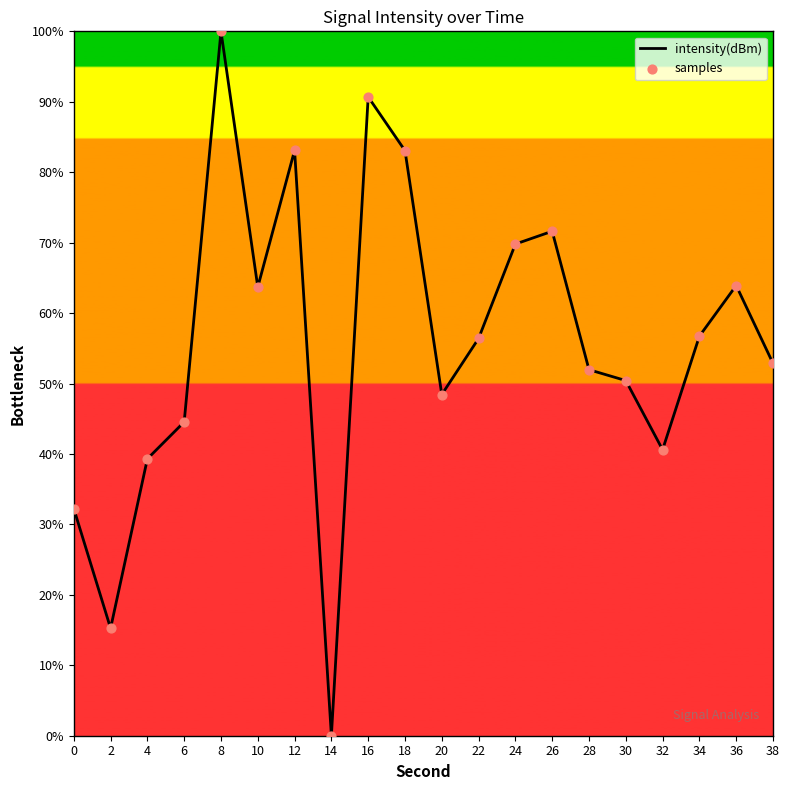

What is the ratio of the value at 12 to the value at 32?

2.0